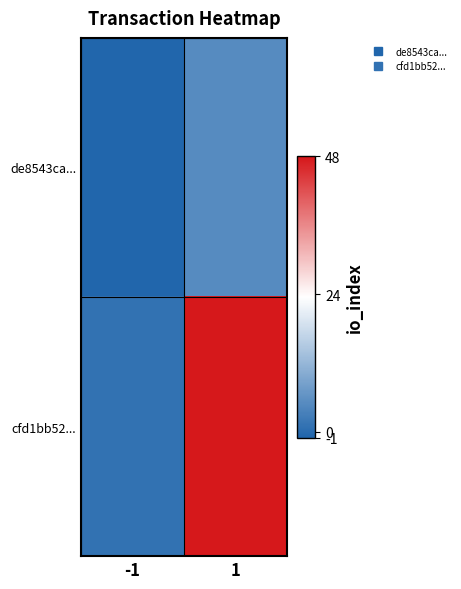

What is the minimum value shown in the chart?

-1